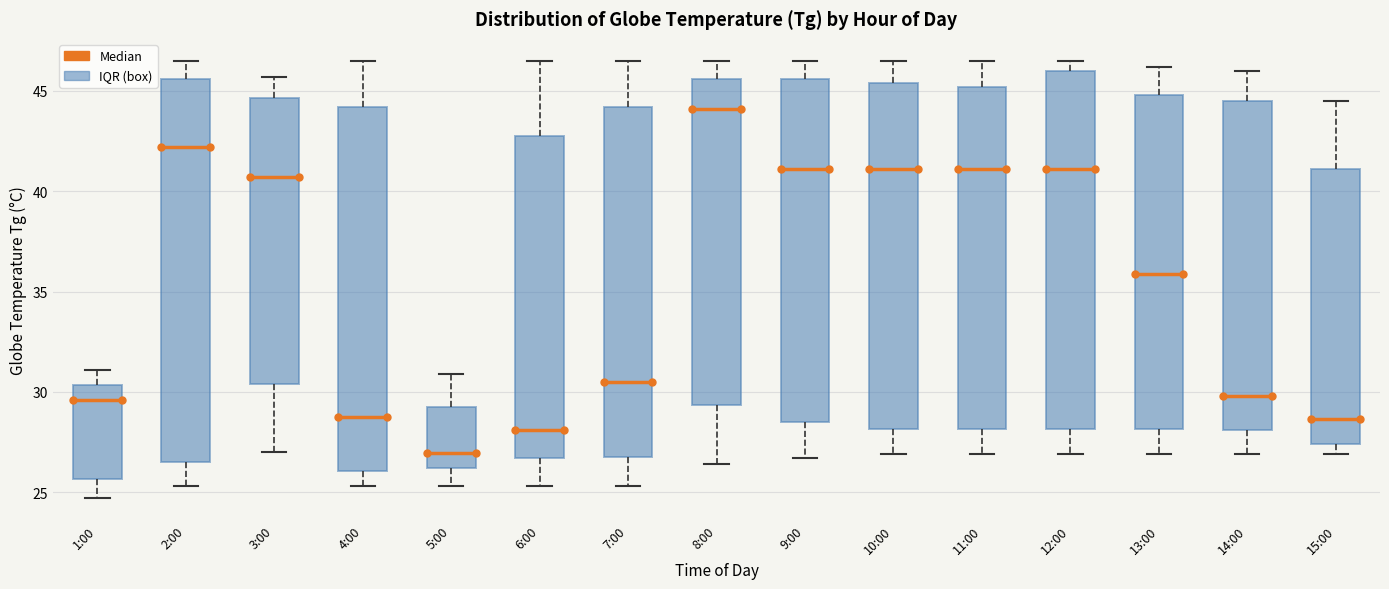

Reading left to right, transcribe this box plot: for each box, give where its median line is, the range the box spans, and where its two whiskers end, as read against the y-axis. The values are not printed on the chart, so give them approximately, as read against the axis.

1:00: median 29.5, box 25.5 to 30.5, whiskers 24.5 to 31.0
2:00: median 42.0, box 26.5 to 45.5, whiskers 25.5 to 46.5
3:00: median 40.5, box 30.5 to 44.5, whiskers 27.0 to 45.5
4:00: median 29.0, box 26.0 to 44.0, whiskers 25.5 to 46.5
5:00: median 27.0, box 26.0 to 29.5, whiskers 25.5 to 31.0
6:00: median 28.0, box 26.5 to 43.0, whiskers 25.5 to 46.5
7:00: median 30.5, box 27.0 to 44.0, whiskers 25.5 to 46.5
8:00: median 44.0, box 29.5 to 45.5, whiskers 26.5 to 46.5
9:00: median 41.0, box 28.5 to 45.5, whiskers 26.5 to 46.5
10:00: median 41.0, box 28.0 to 45.5, whiskers 27.0 to 46.5
11:00: median 41.0, box 28.0 to 45.0, whiskers 27.0 to 46.5
12:00: median 41.0, box 28.0 to 46.0, whiskers 27.0 to 46.5
13:00: median 36.0, box 28.0 to 45.0, whiskers 27.0 to 46.0
14:00: median 30.0, box 28.0 to 44.5, whiskers 27.0 to 46.0
15:00: median 28.5, box 27.5 to 41.0, whiskers 27.0 to 44.5